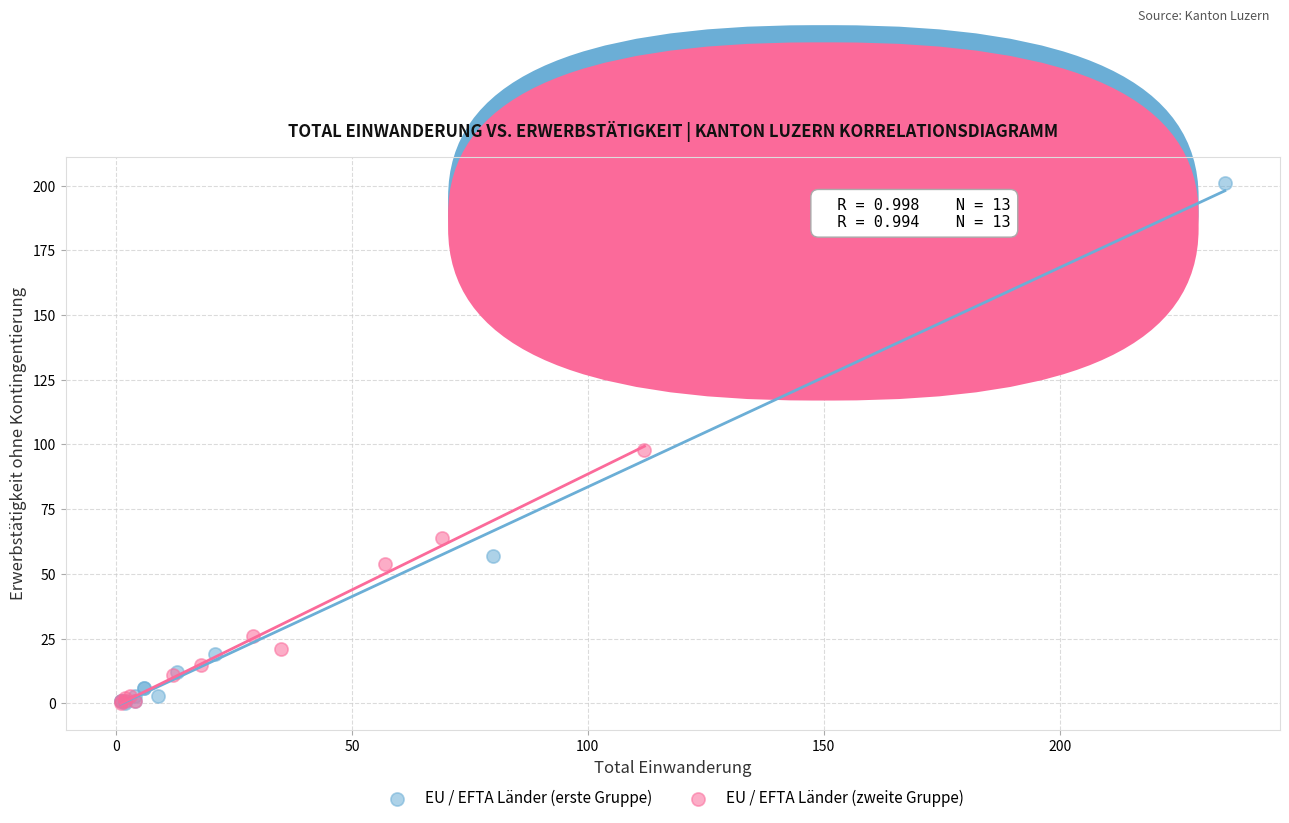

Which series contains the highest Y value?

EU / EFTA Länder (erste Gruppe)